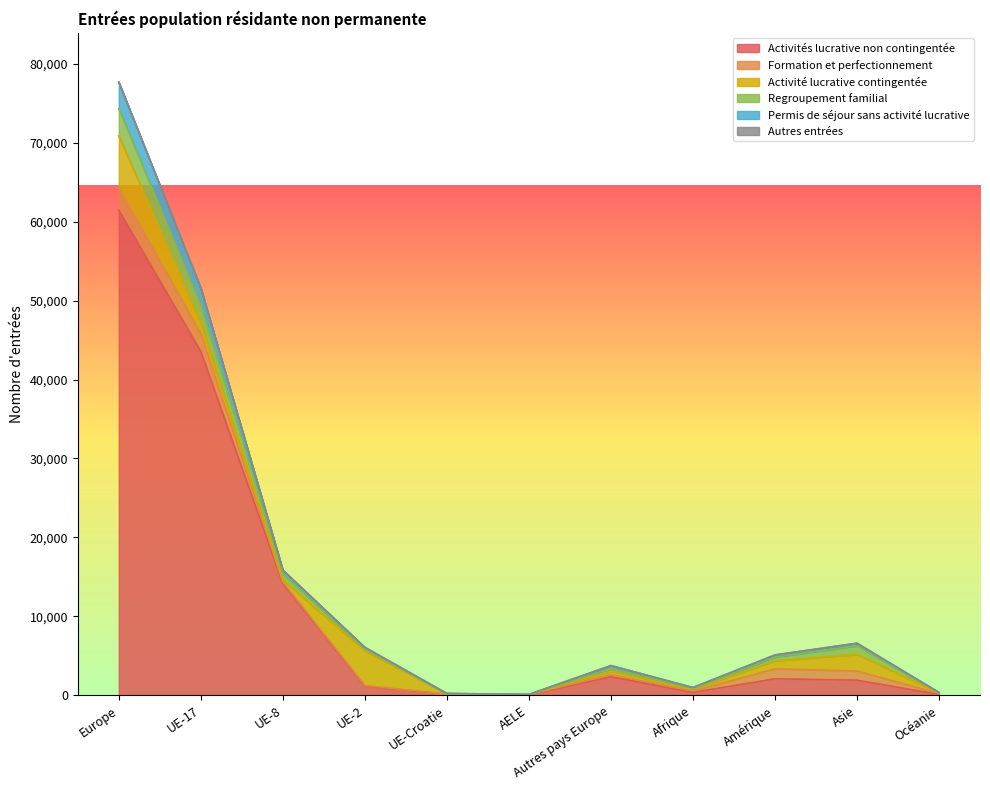

True or false: Activités lucrative non contingentée and Permis de séjour sans activité lucrative intersect in this chart.

False